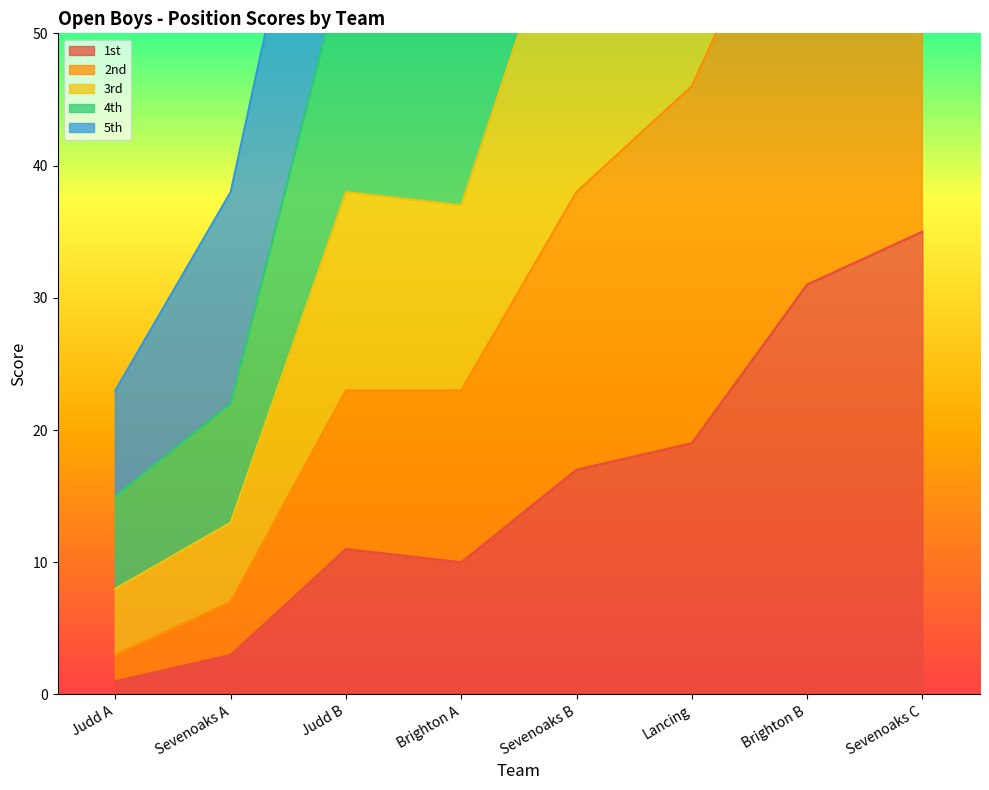

At which label is 3rd closest to 62?

Sevenoaks B